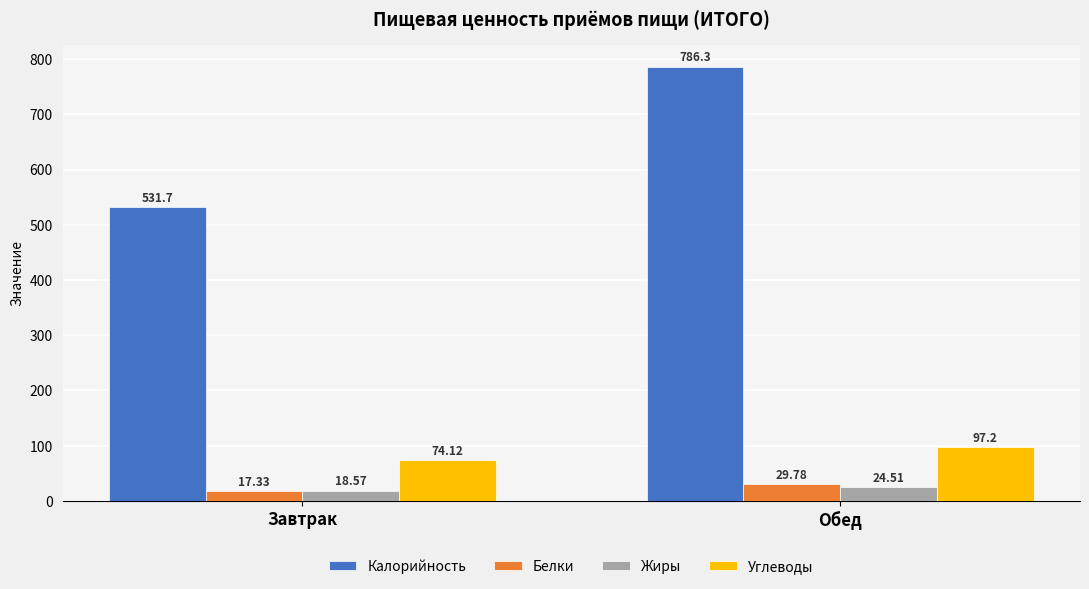

How many bars are there in total?

8